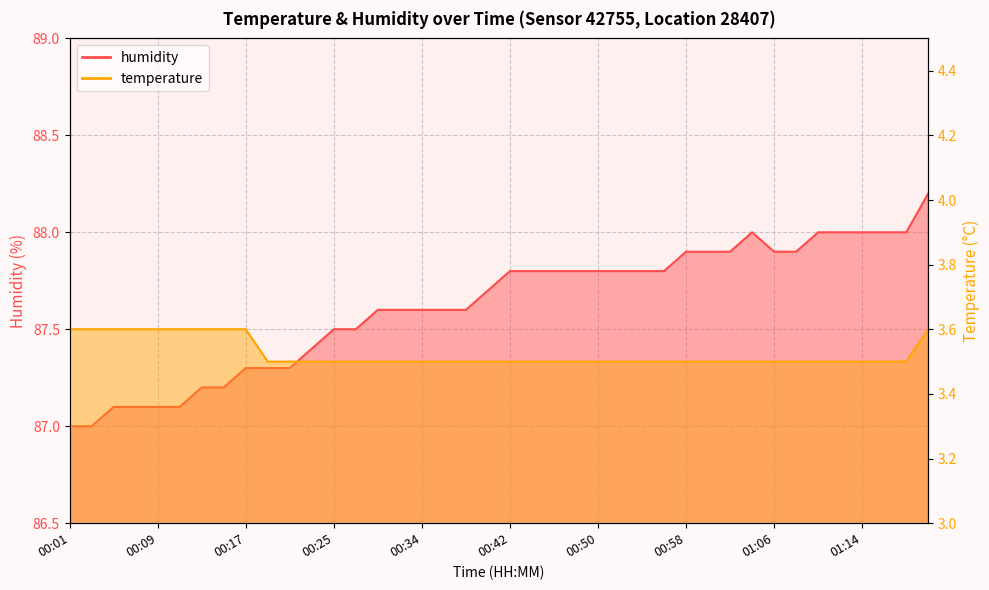

The value of temperature at 01:10 is 3.5. True or false?

True